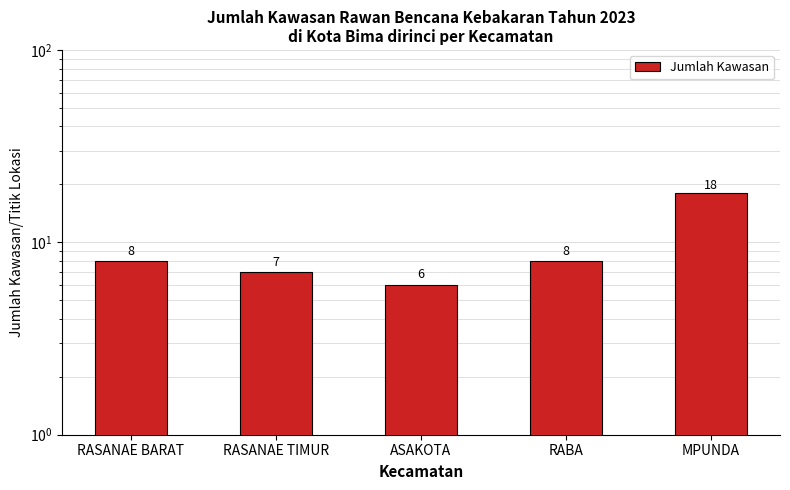

What is the sum of all values?

47